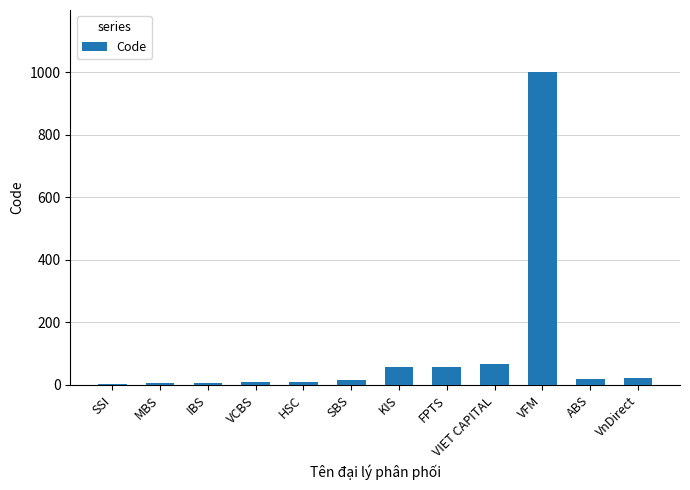

Approximately how many times larger is the value at ABS compared to FPTS?

0.3